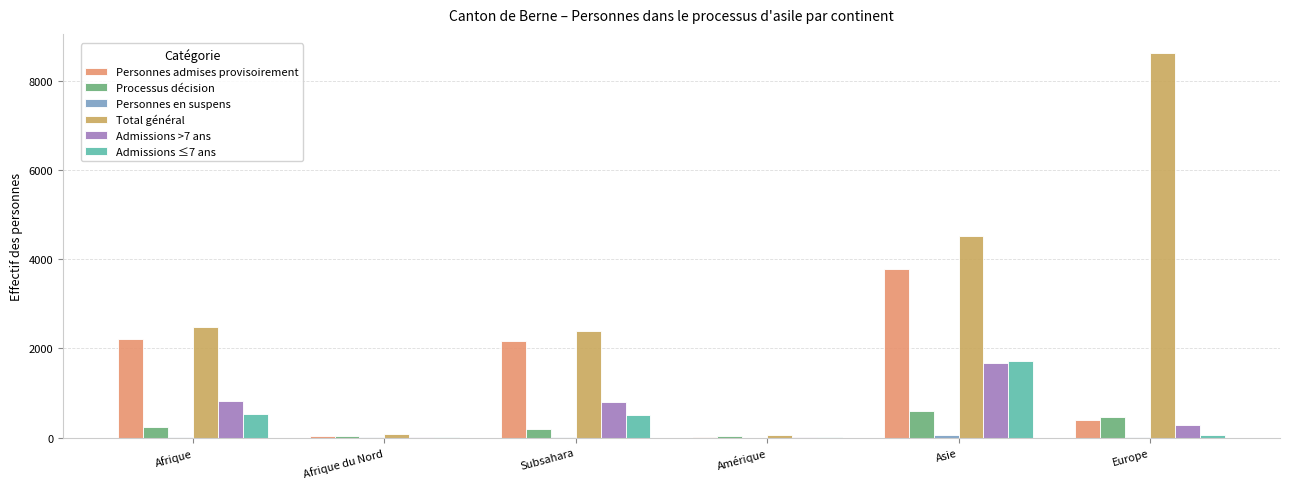

True or false: Admissions >7 ans has a value of 12 at Afrique du Nord.

True